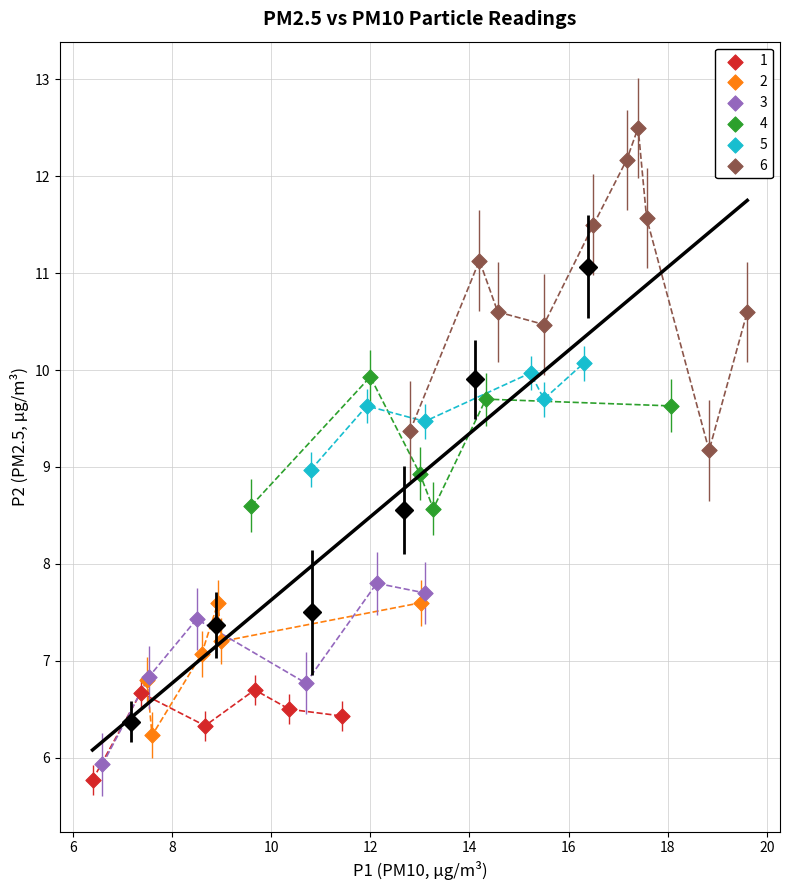

Which series reaches the maximum Y coordinate?

6